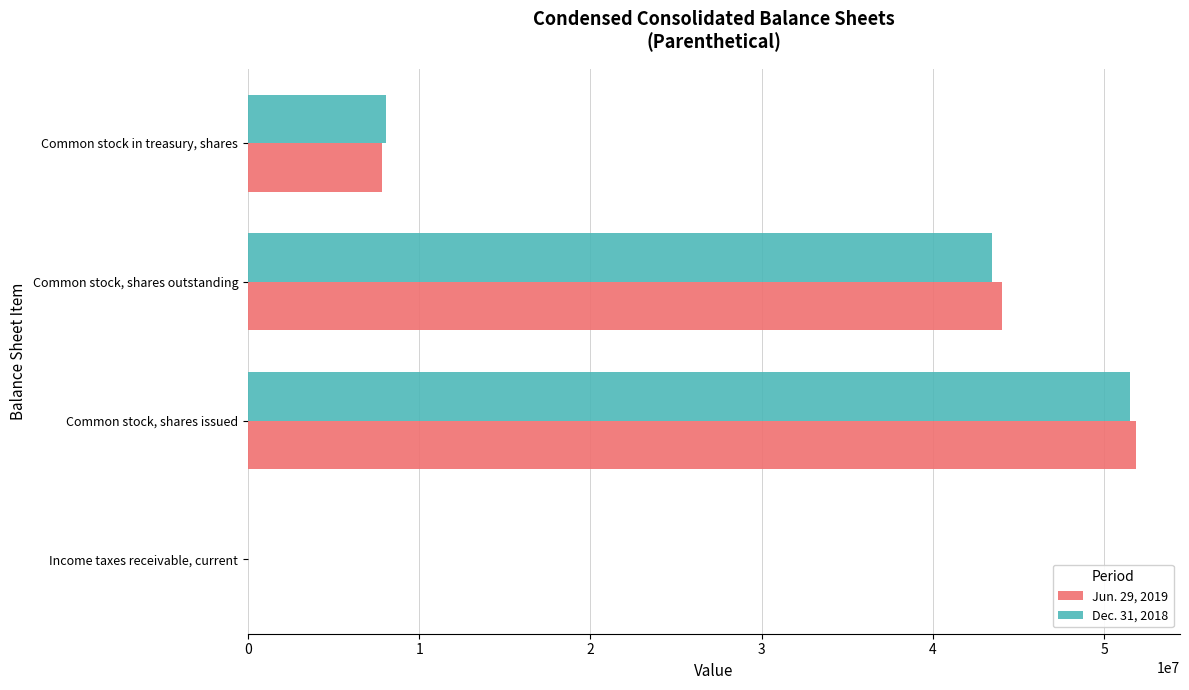

What is the sum of all Jun. 29, 2019 values?

103658774.1